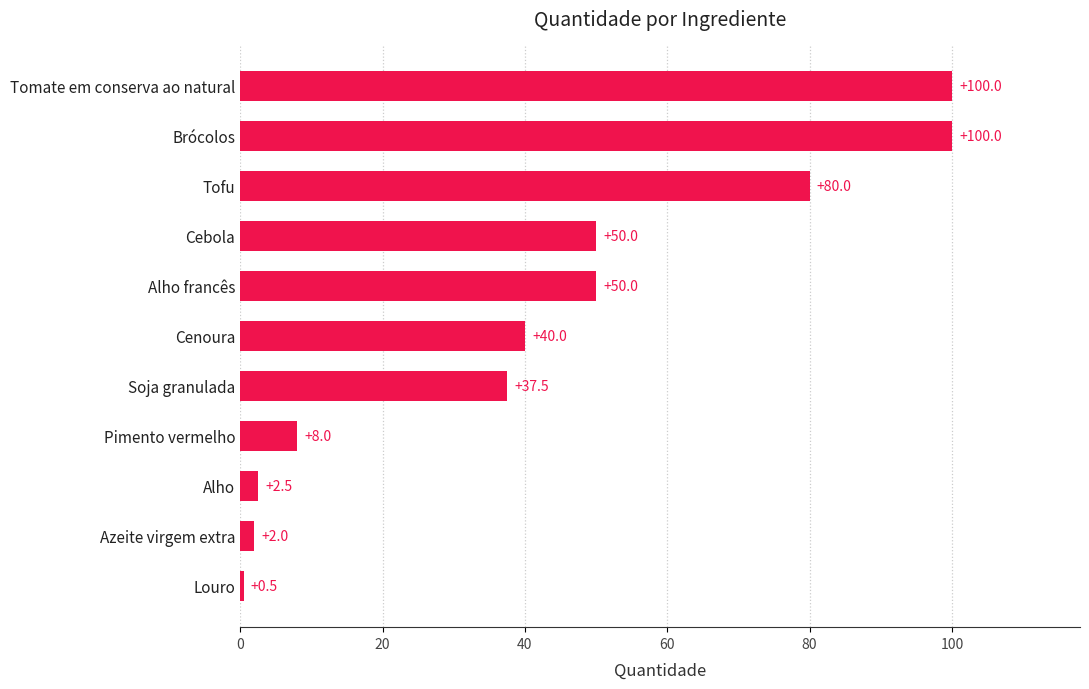

True or false: the data shows 37.5 at Soja granulada.

True